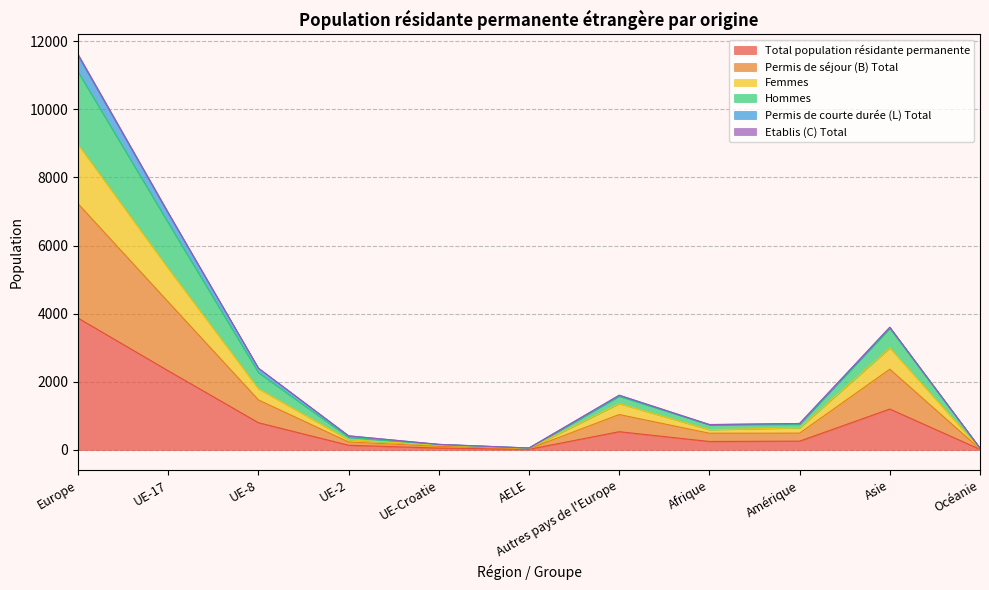

What is the minimum value for Total population résidante permanente?

18